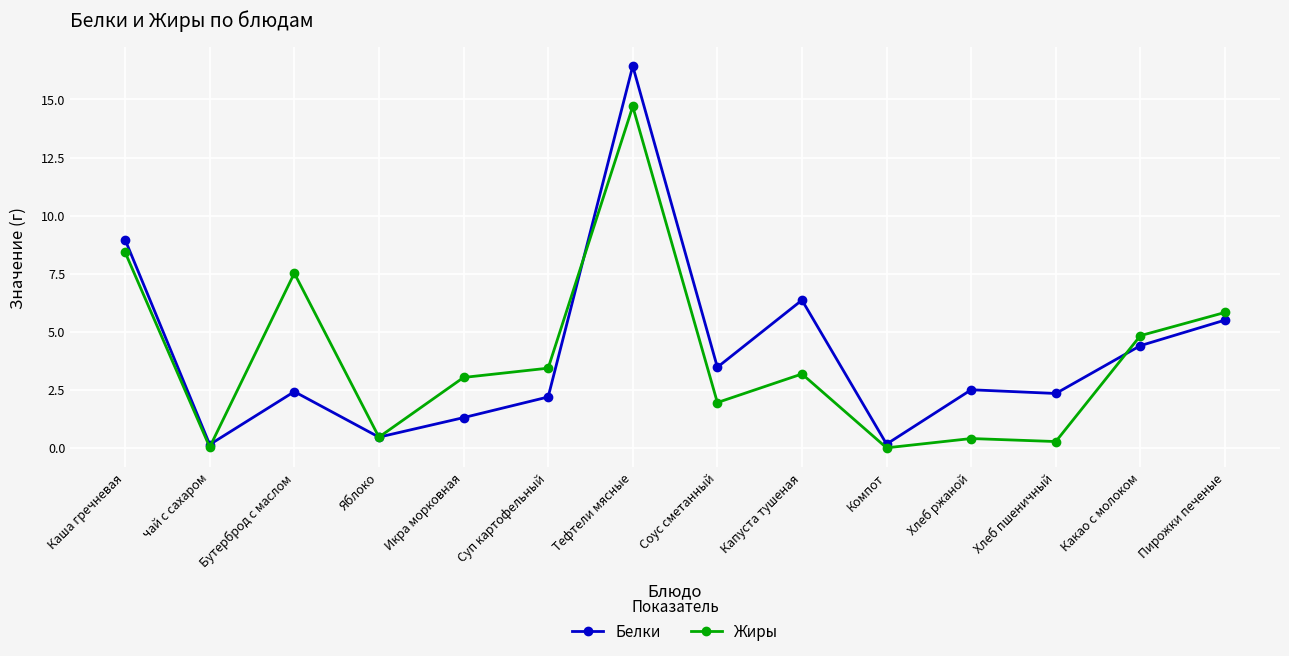

What is the difference between the highest and lowest values at Суп картофельный?

1.2